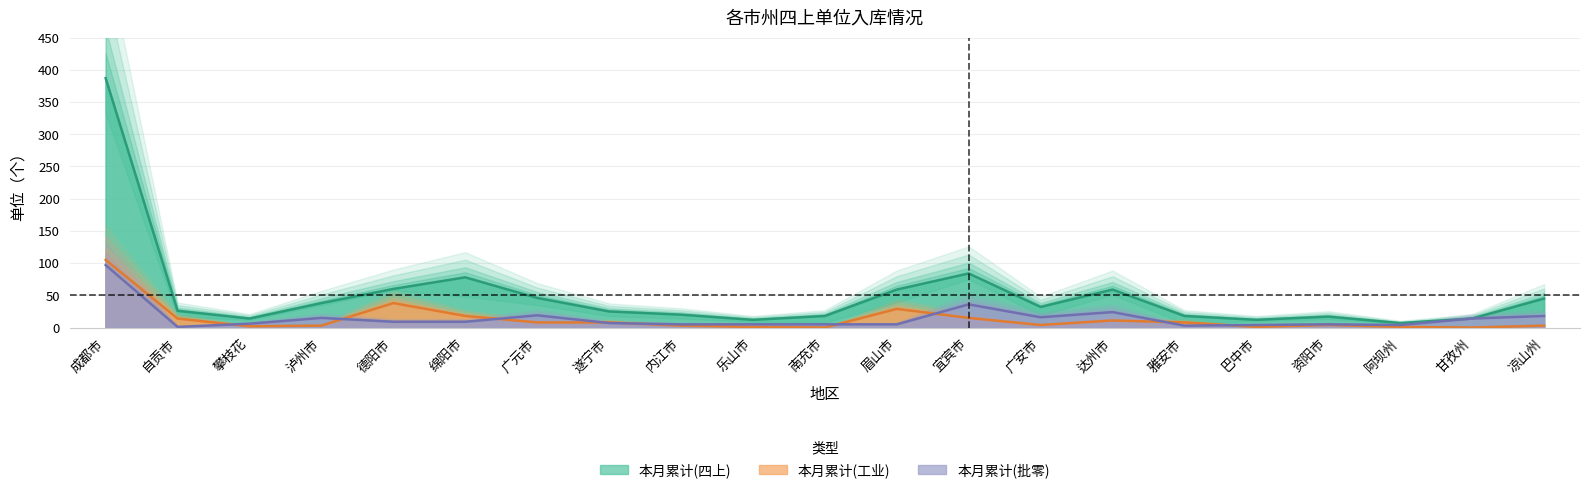

What is the total value across all series at 南充市?

23